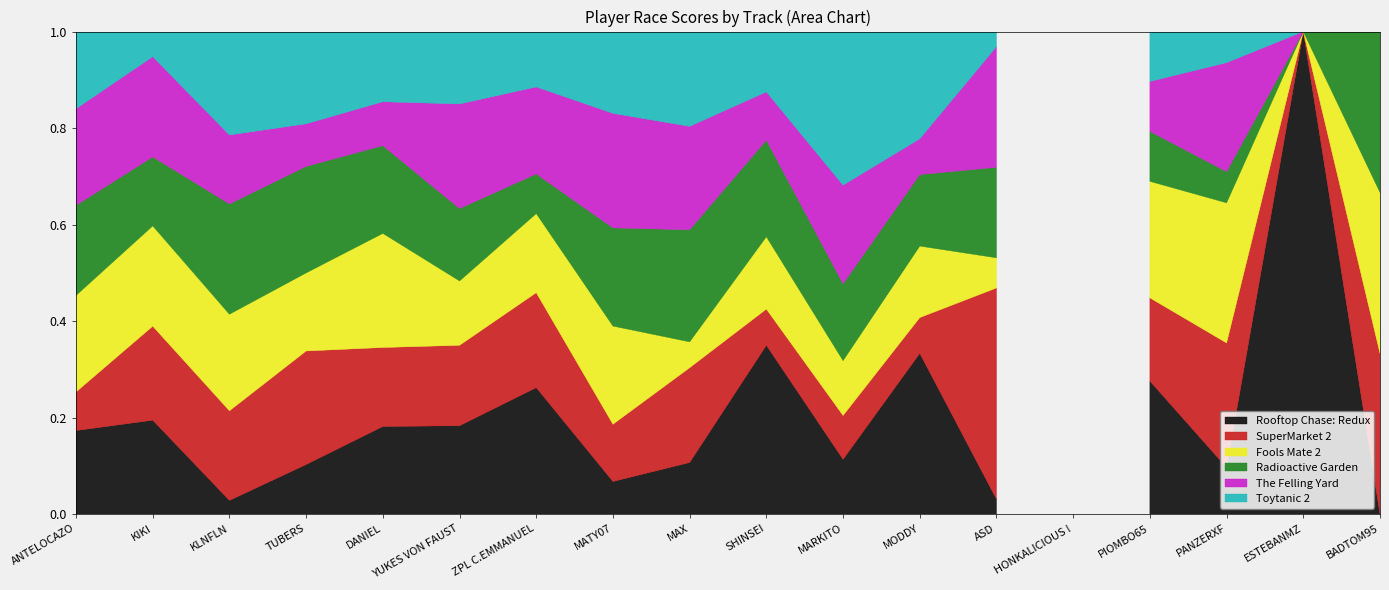

What is the label of the 3rd point from the left?

KLNFLN